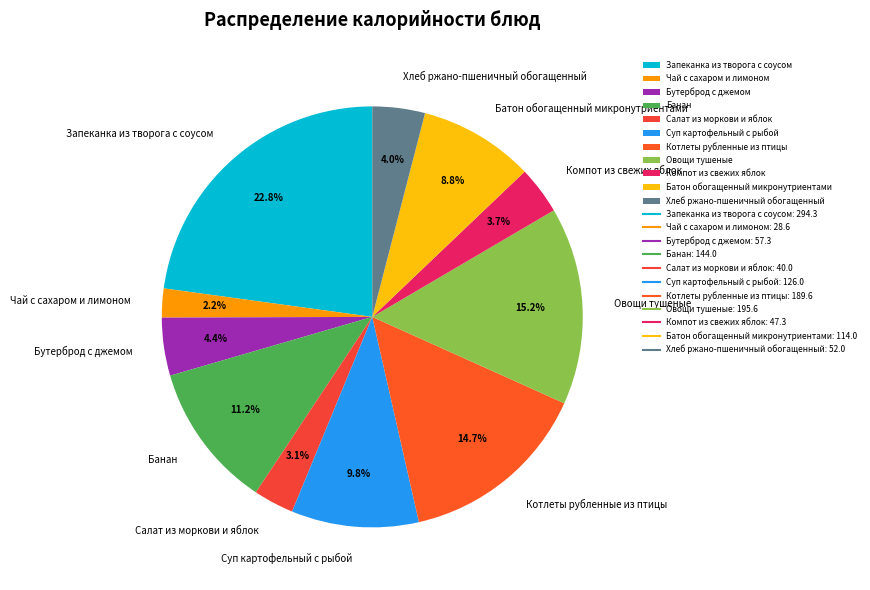

What is the smallest slice in the pie chart?

Чай с сахаром и лимоном